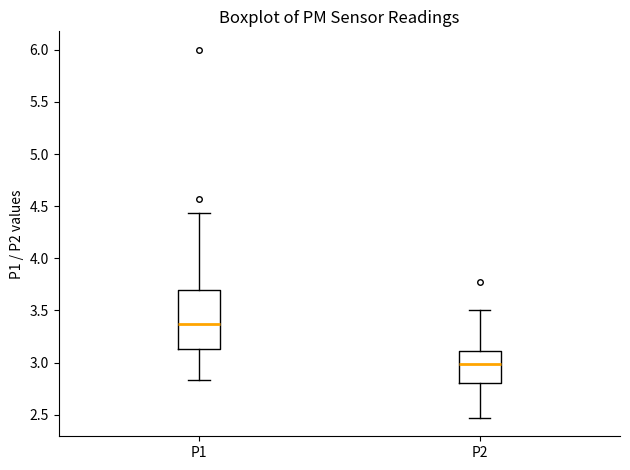

Reading left to right, read every box against the y-axis: the position of its median line, the range the box covers, and the ends of its whiskers. The values are not printed on the chart, so give them approximately, as read against the axis.

P1: median 3.35, box 3.15 to 3.70, whiskers 2.85 to 4.45
P2: median 3.00, box 2.80 to 3.10, whiskers 2.45 to 3.50